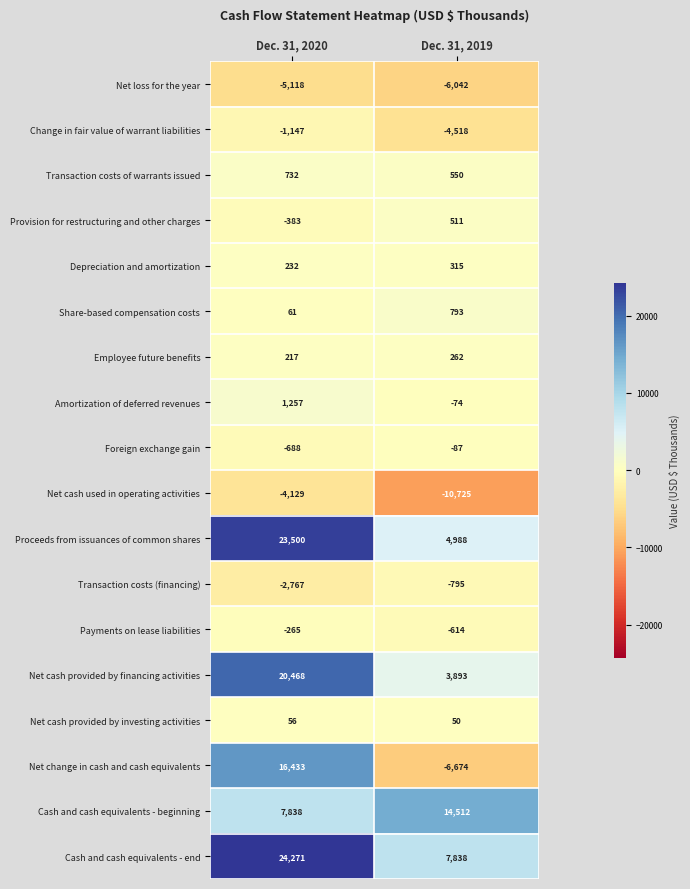

Between Dec. 31, 2020 and Dec. 31, 2019, which series saw the biggest shift?

Net change in cash and cash equivalents